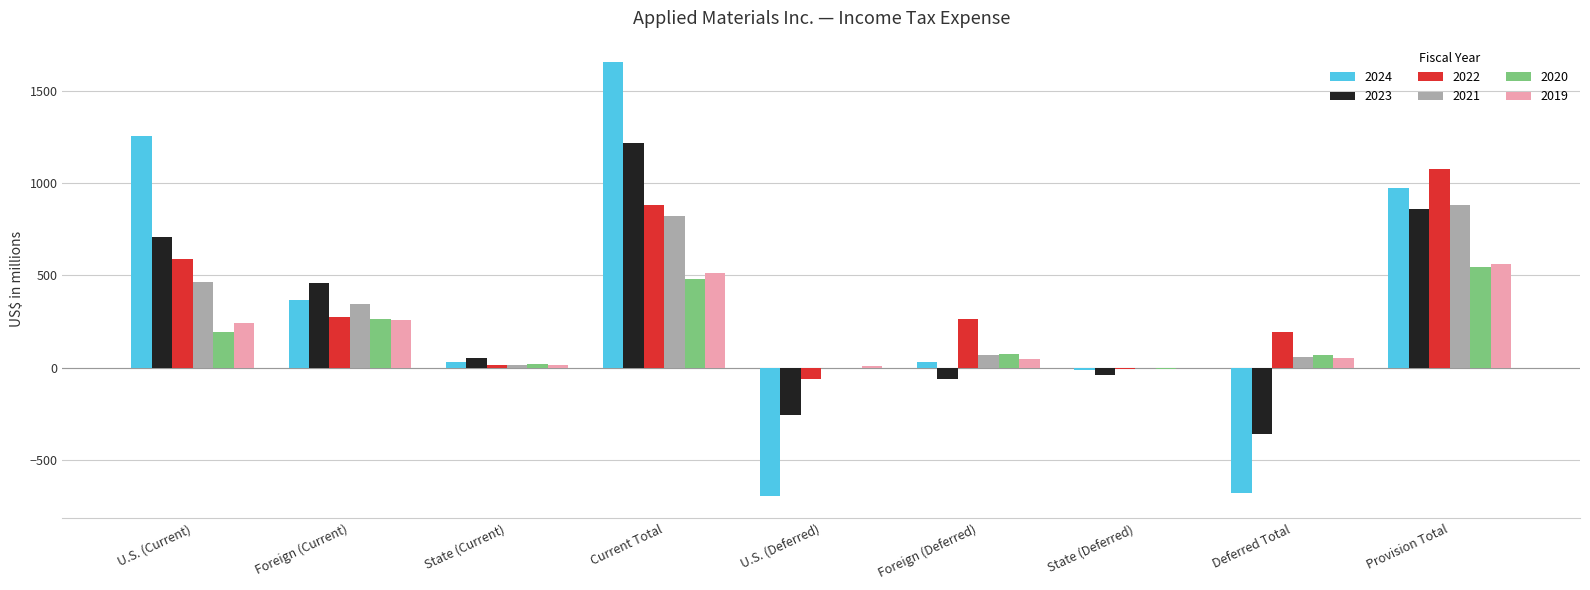

True or false: 2022 has a value of 385 at Provision Total.

False